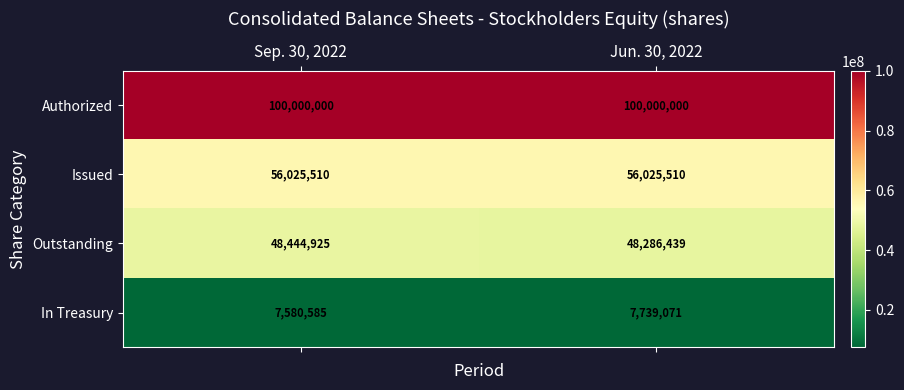

Is it true that Outstanding equals 48444925 at Sep. 30, 2022?

True